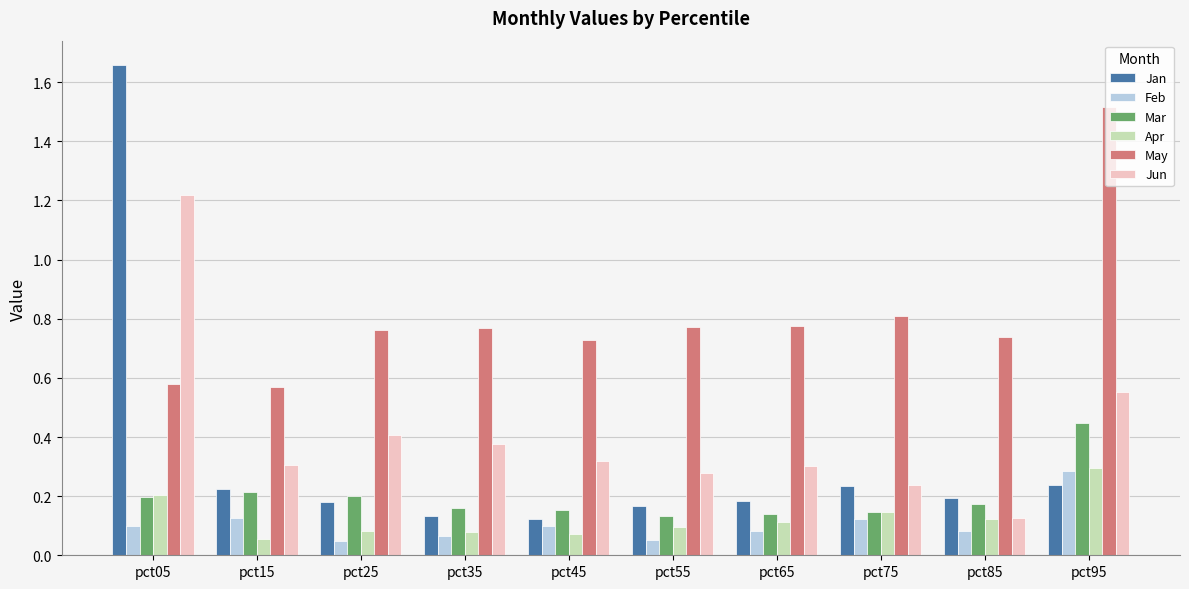

What is the sum of the May values at pct05 and pct55?

1.3